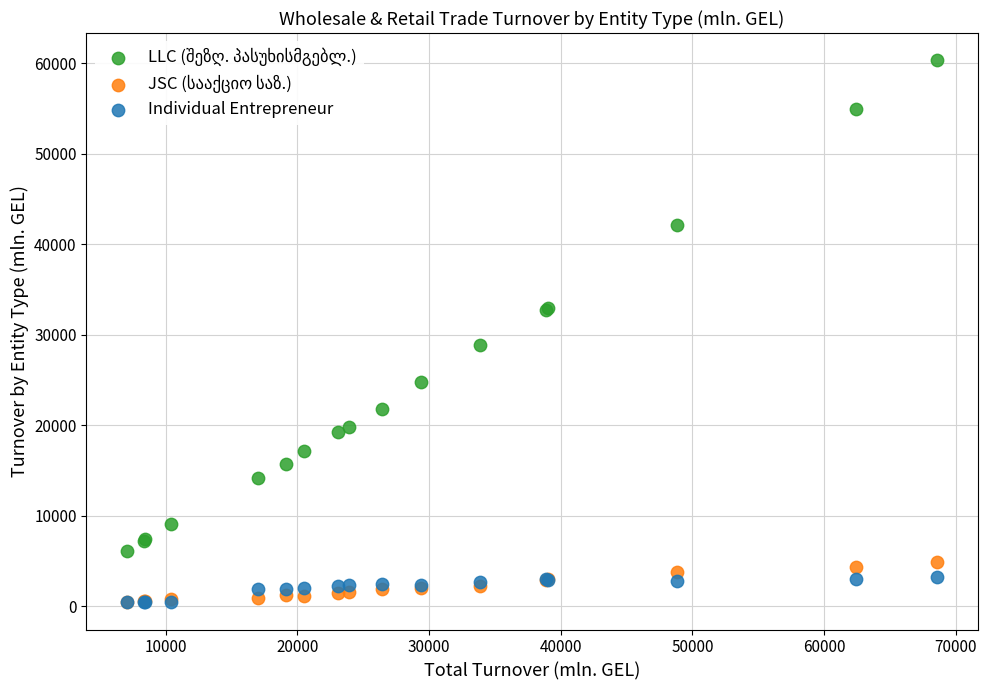

Across all series, what Y value is closest to 30389?

28851.7